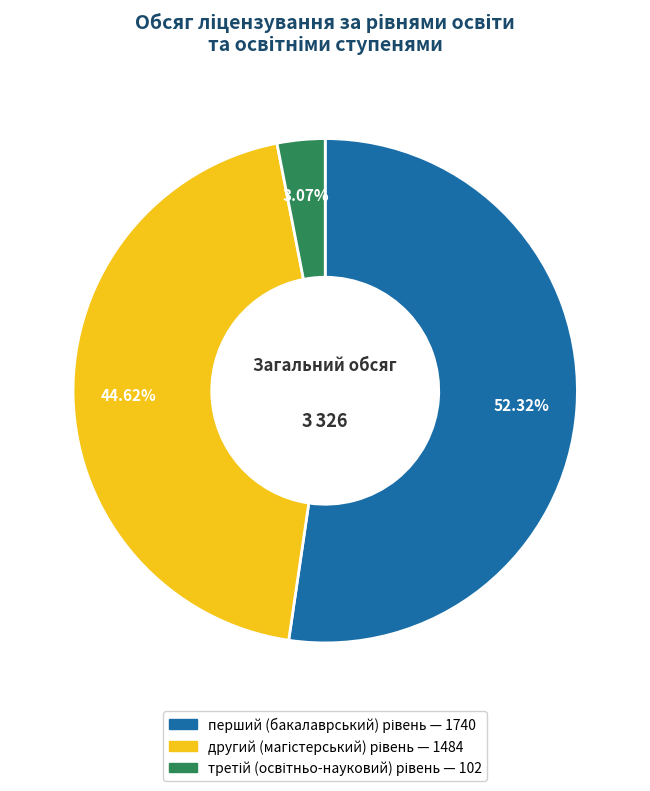

To the nearest percent, what portion does перший (бакалаврський) рівень represent?

52%